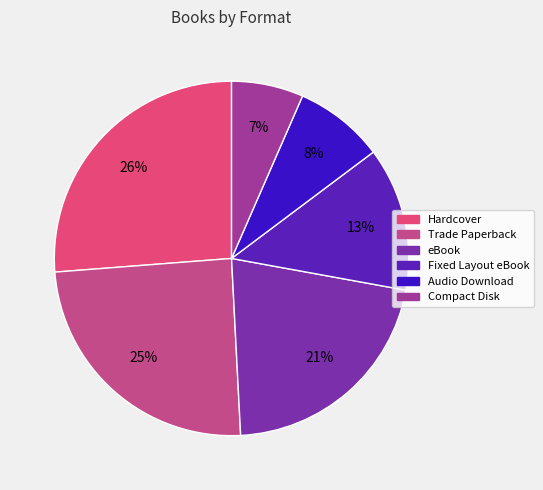

Which category has the biggest portion of the pie?

Hardcover